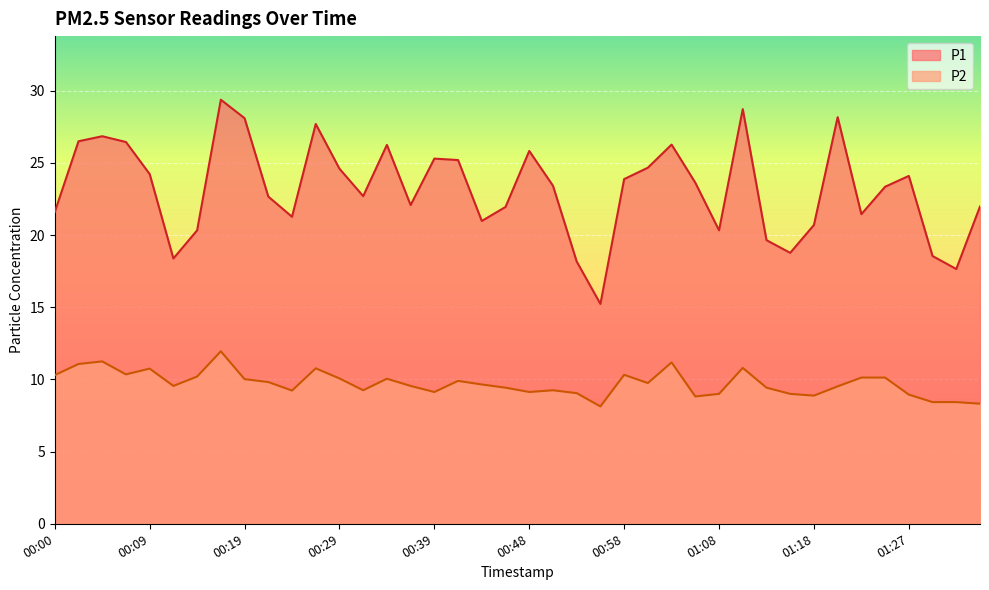

The value of P1 at 00:12 is 8.2. True or false?

False